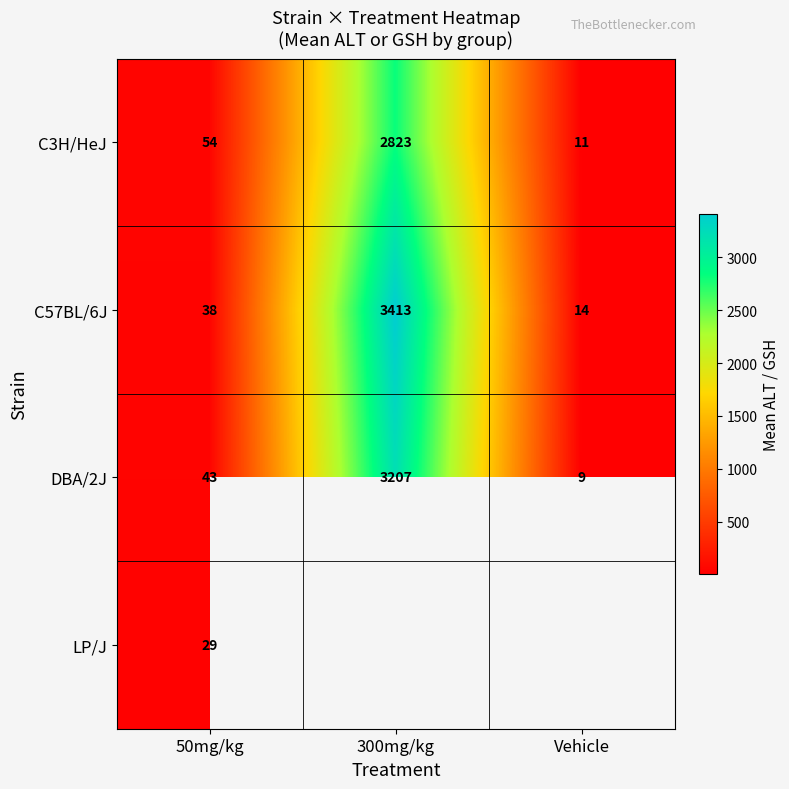

How many data points does each series have?

3